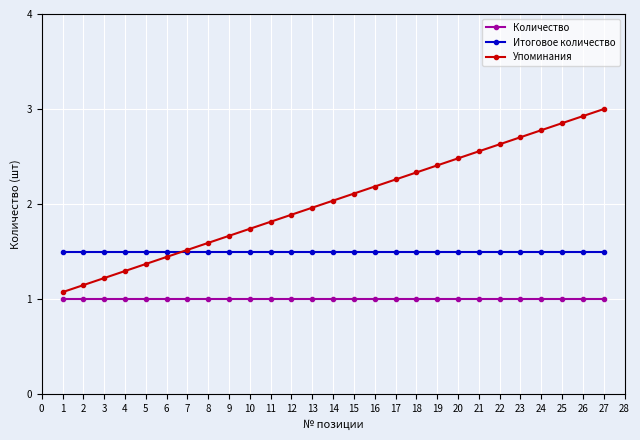

What is the sum of the Итоговое количество values at 22 and 20?

3.0